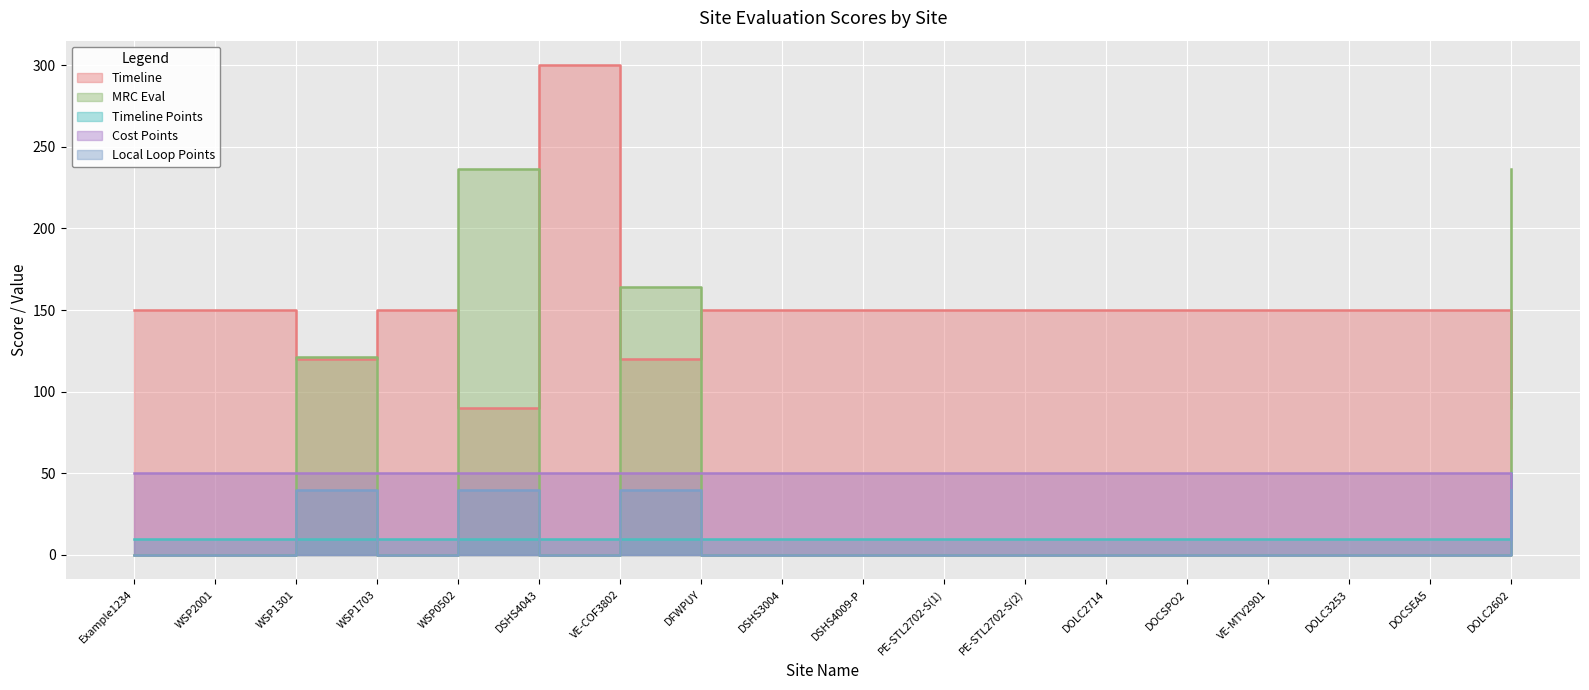

Reading left to right, what are all the values shown in this chart?

Timeline: Example1234=150.0	WSP2001=150.0	WSP1301=120.0	WSP1703=150.0	WSP0502=90.0	DSHS4043=300.0	VE-COF3802=120.0	DFWPUY=150.0	DSHS3004=150.0	DSHS4009-P=150.0	PE-STL2702-S(1)=150.0	PE-STL2702-S(2)=150.0	DOLC2714=150.0	DOCSPO2=150.0	VE-MTV2901=150.0	DOLC3253=150.0	DOCSEA5=150.0	DOLC2602=90.0
MRC Eval: Example1234=0.0	WSP2001=0.0	WSP1301=121.2	WSP1703=0.0	WSP0502=236.4	DSHS4043=0.0	VE-COF3802=164.4	DFWPUY=0.0	DSHS3004=0.0	DSHS4009-P=0.0	PE-STL2702-S(1)=0.0	PE-STL2702-S(2)=0.0	DOLC2714=0.0	DOCSPO2=0.0	VE-MTV2901=0.0	DOLC3253=0.0	DOCSEA5=0.0	DOLC2602=236.4
Timeline Points: Example1234=10.0	WSP2001=10.0	WSP1301=10.0	WSP1703=10.0	WSP0502=10.0	DSHS4043=10.0	VE-COF3802=10.0	DFWPUY=10.0	DSHS3004=10.0	DSHS4009-P=10.0	PE-STL2702-S(1)=10.0	PE-STL2702-S(2)=10.0	DOLC2714=10.0	DOCSPO2=10.0	VE-MTV2901=10.0	DOLC3253=10.0	DOCSEA5=10.0	DOLC2602=50.0
Cost Points: Example1234=50.0	WSP2001=50.0	WSP1301=50.0	WSP1703=50.0	WSP0502=50.0	DSHS4043=50.0	VE-COF3802=50.0	DFWPUY=50.0	DSHS3004=50.0	DSHS4009-P=50.0	PE-STL2702-S(1)=50.0	PE-STL2702-S(2)=50.0	DOLC2714=50.0	DOCSPO2=50.0	VE-MTV2901=50.0	DOLC3253=50.0	DOCSEA5=50.0	DOLC2602=10.0
Local Loop Points: Example1234=0.0	WSP2001=0.0	WSP1301=40.0	WSP1703=0.0	WSP0502=40.0	DSHS4043=0.0	VE-COF3802=40.0	DFWPUY=0.0	DSHS3004=0.0	DSHS4009-P=0.0	PE-STL2702-S(1)=0.0	PE-STL2702-S(2)=0.0	DOLC2714=0.0	DOCSPO2=0.0	VE-MTV2901=0.0	DOLC3253=0.0	DOCSEA5=0.0	DOLC2602=40.0